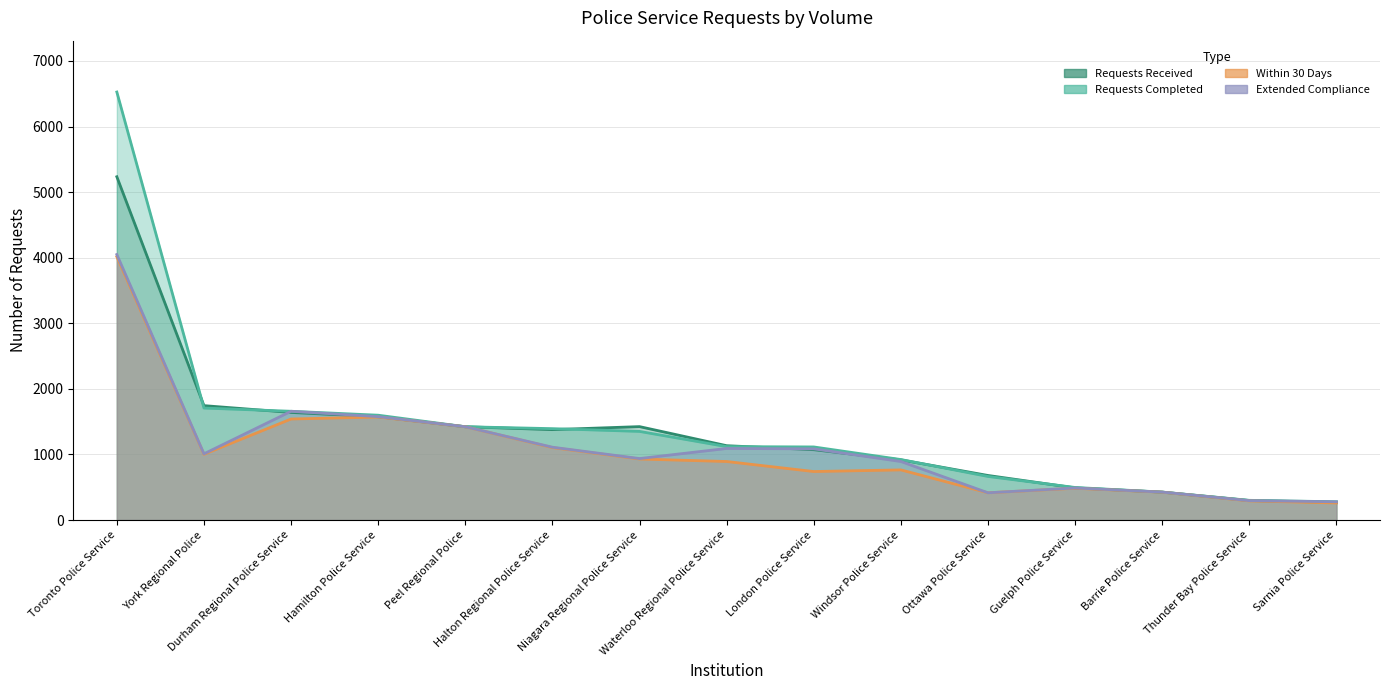

What is the difference between the highest and lowest values at Barrie Police Service?

2